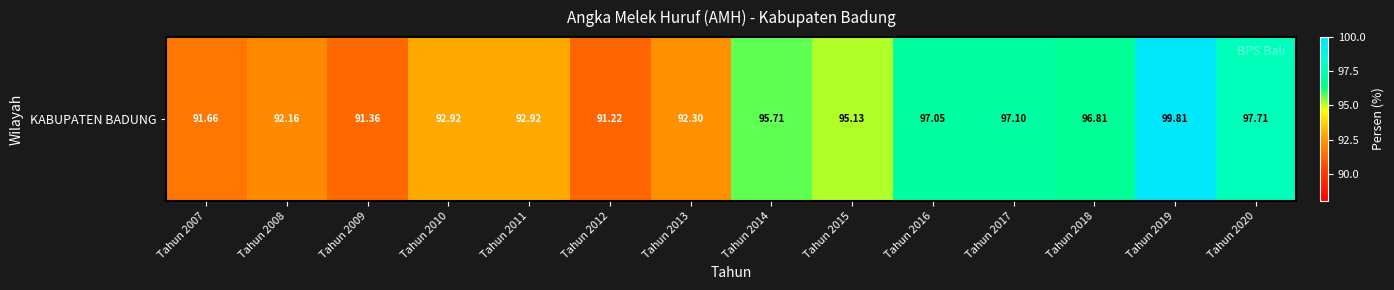

Reading left to right, list all the values displayed in this chart.

Tahun 2007=91.7	Tahun 2008=92.2	Tahun 2009=91.4	Tahun 2010=92.9	Tahun 2011=92.9	Tahun 2012=91.2	Tahun 2013=92.3	Tahun 2014=95.7	Tahun 2015=95.1	Tahun 2016=97.0	Tahun 2017=97.1	Tahun 2018=96.8	Tahun 2019=99.8	Tahun 2020=97.7